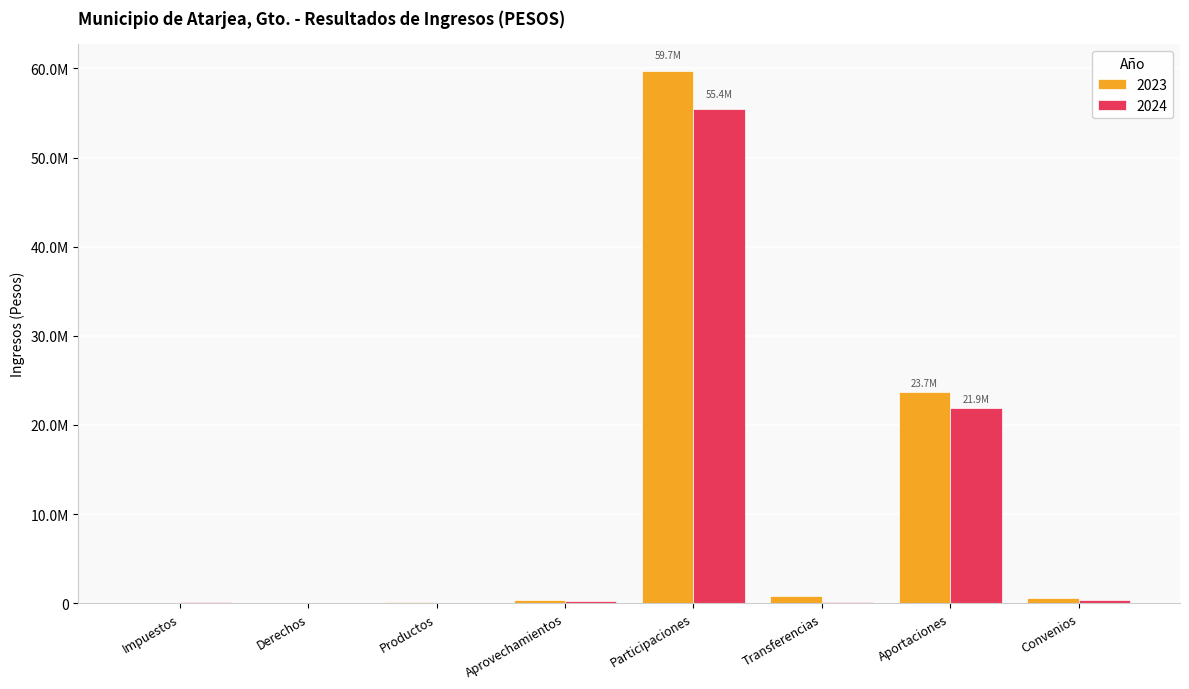

Are the bars grouped side by side (vs. stacked)?

Yes